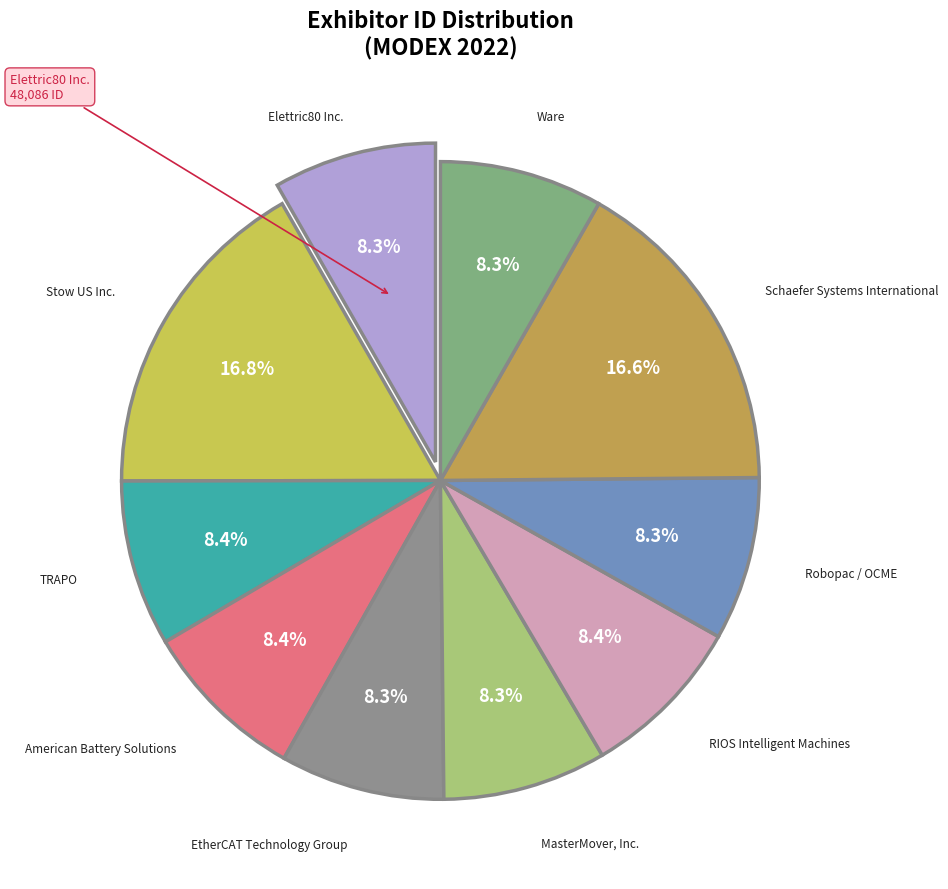

How many slices are in this pie chart?

10